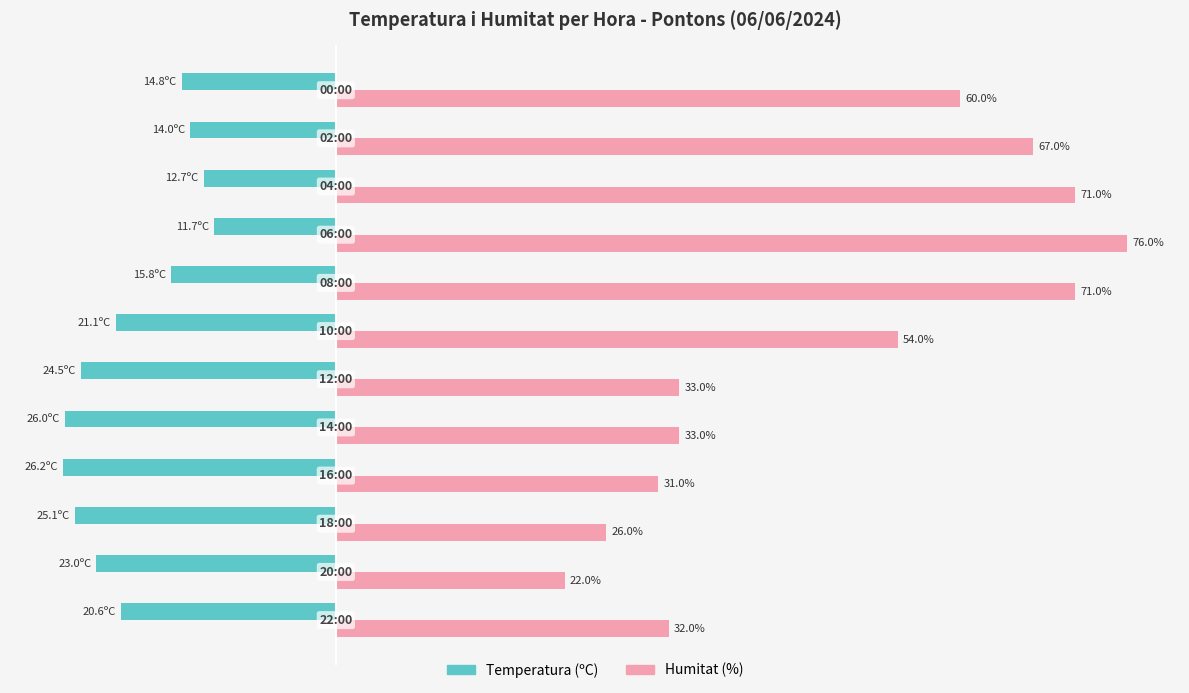

Which series has the largest total across all categories?

Humitat (%)